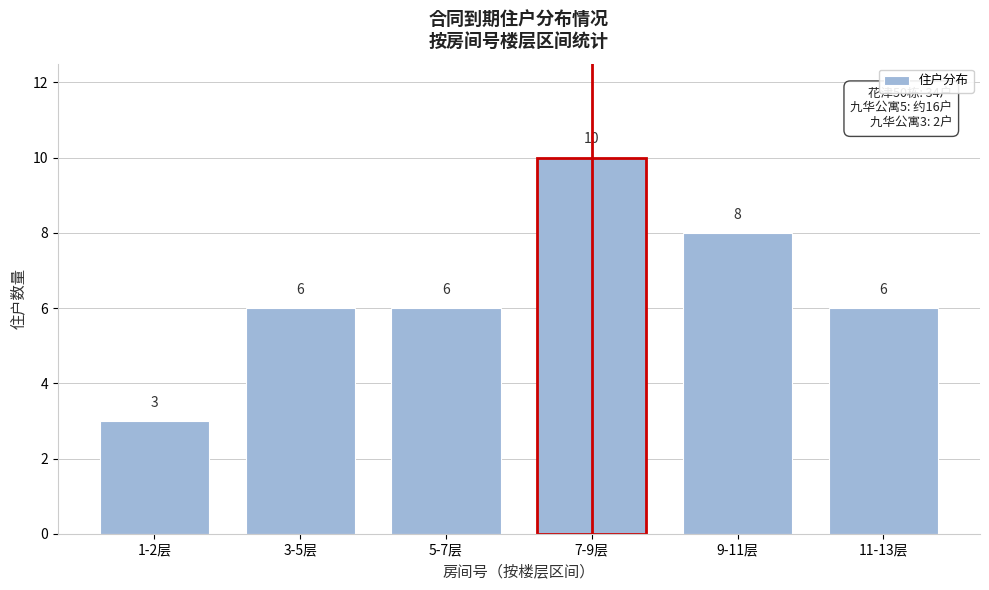

Reading left to right, transcribe all the data shown in this chart.

3	6	6	10	8	6